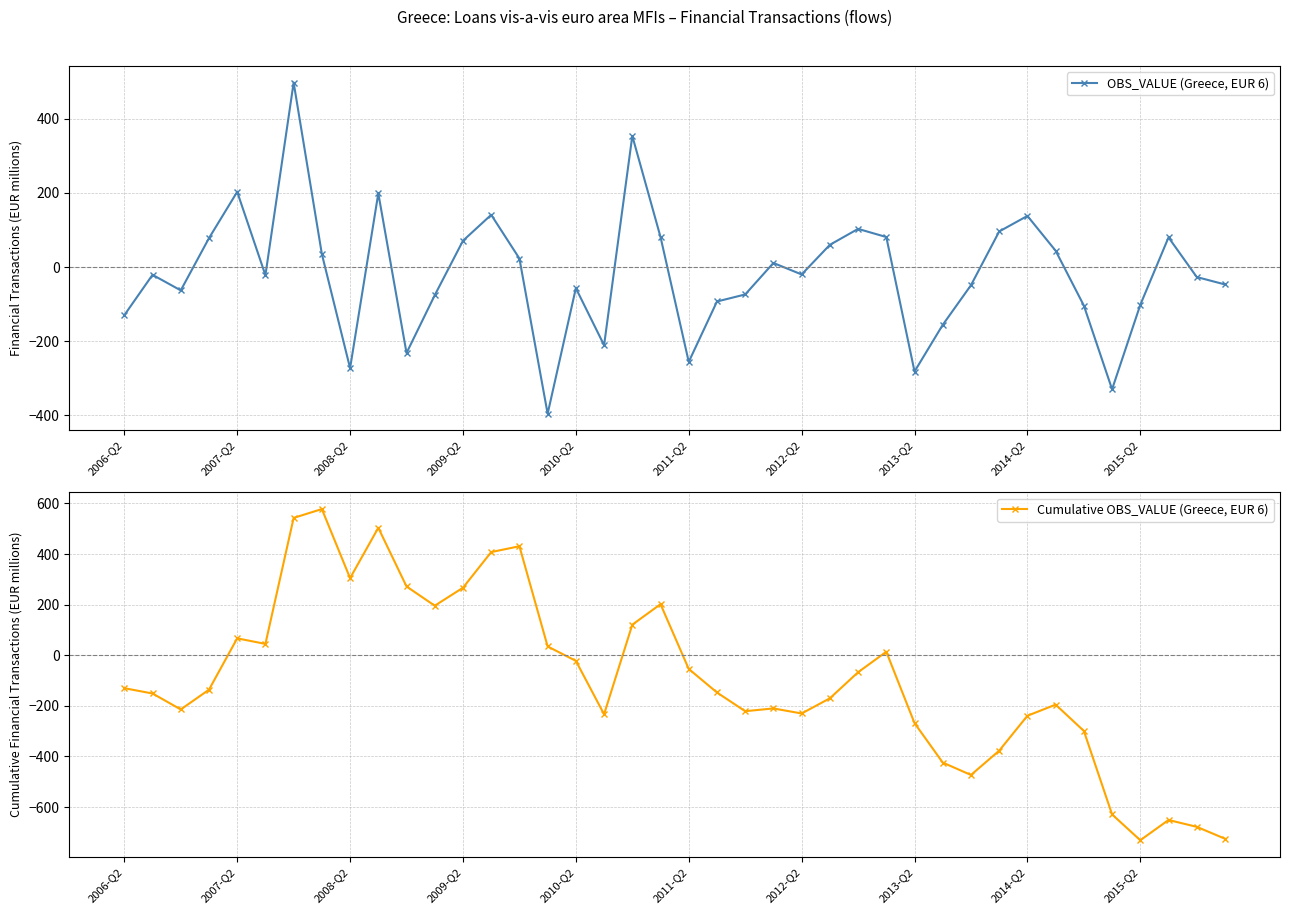

True or false: OBS_VALUE (Greece, EUR 6) has more than 2 interior local peaks.

True